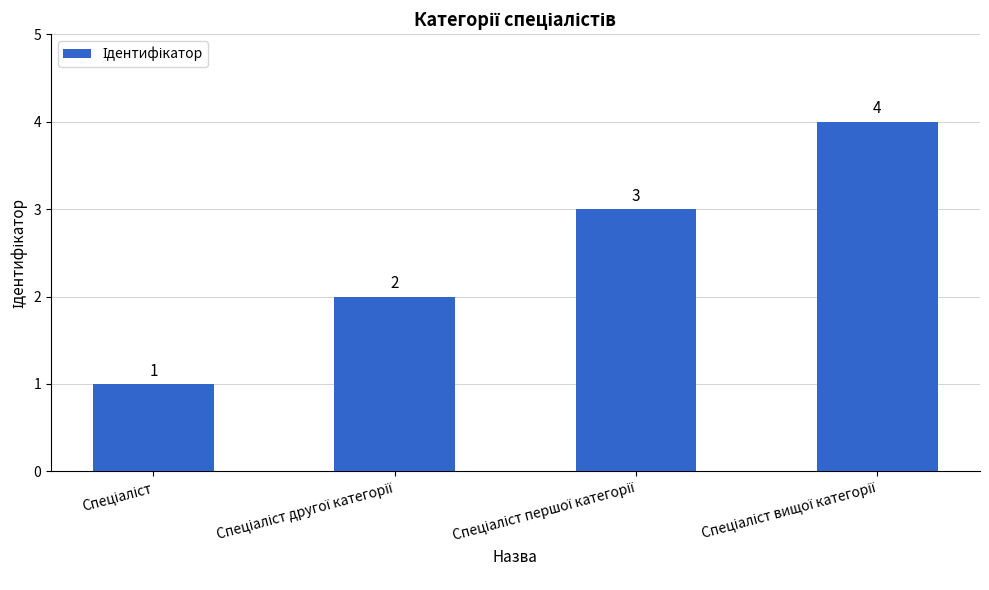

What is the value of the 4th bar from the left?

4